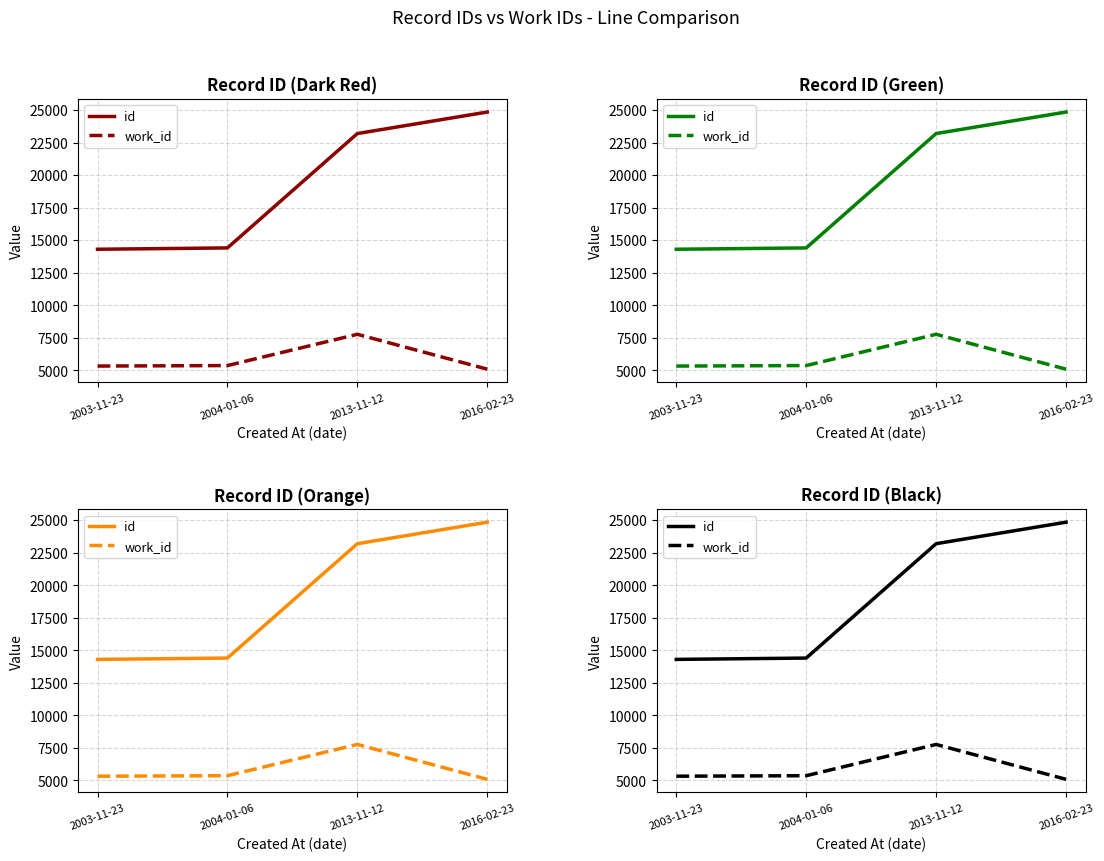

What is the label of the 3rd point from the left?

2013-11-12